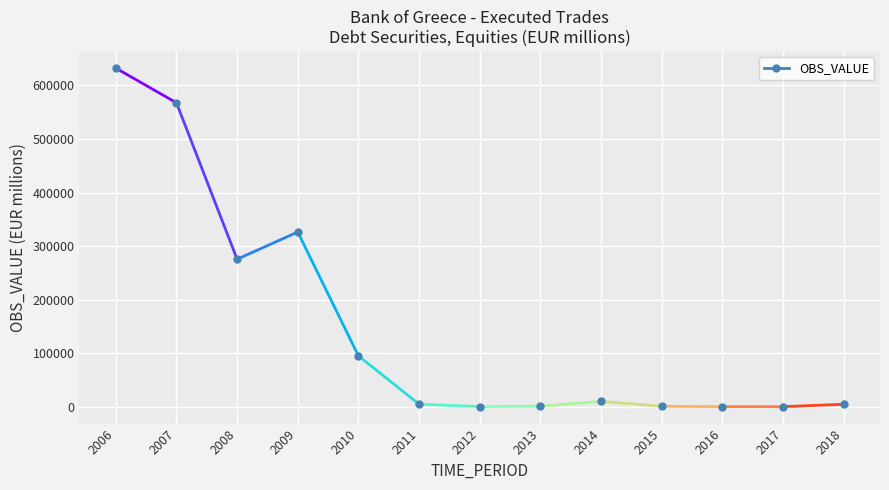

What is the ratio of the value at 2015 to the value at 2011?

0.2